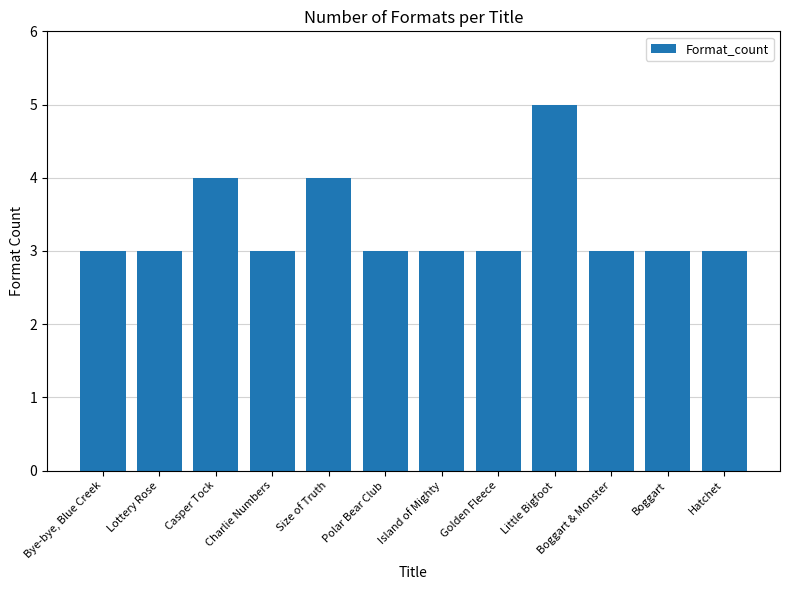

Reading left to right, what are all the values shown in this chart?

Bye-bye, Blue Creek=3	Lottery Rose=3	Casper Tock=4	Charlie Numbers=3	Size of Truth=4	Polar Bear Club=3	Island of Mighty=3	Golden Fleece=3	Little Bigfoot=5	Boggart & Monster=3	Boggart=3	Hatchet=3